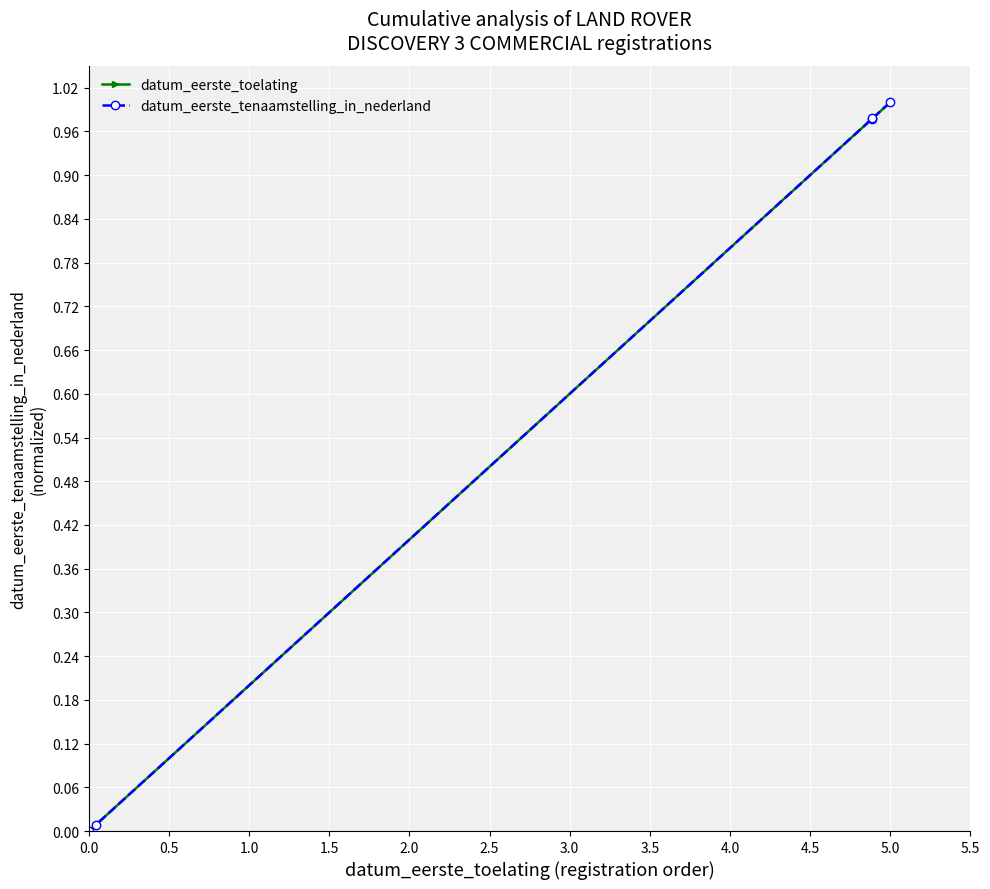

Does the chart have visible grid lines?

Yes